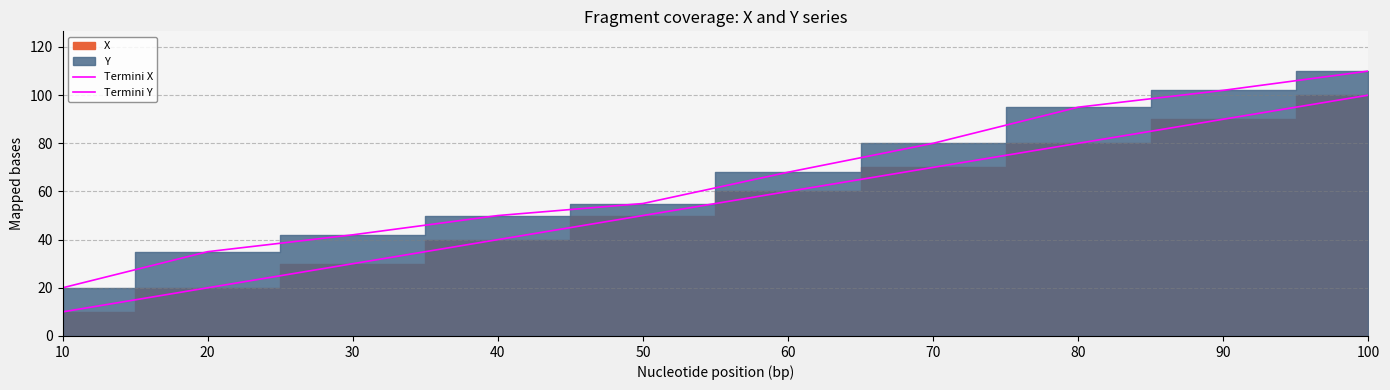

Which has a higher value, 90 or 10?

90